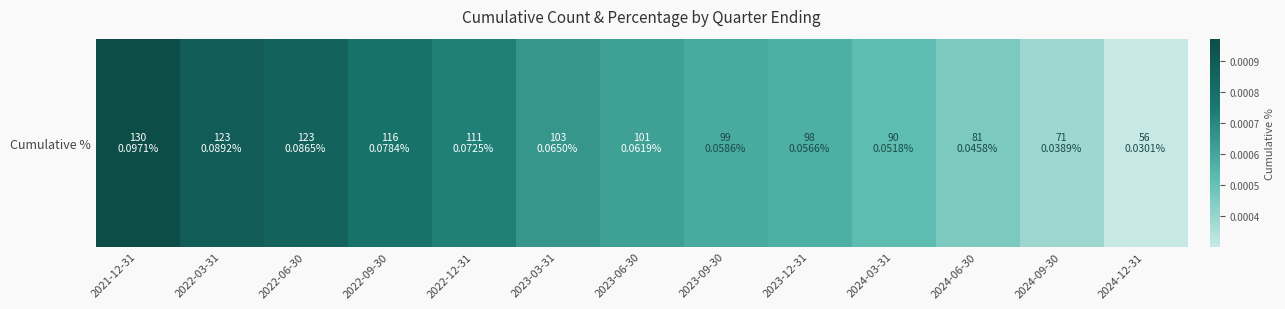

True or false: the data shows 0.0 at 2022-06-30.

False